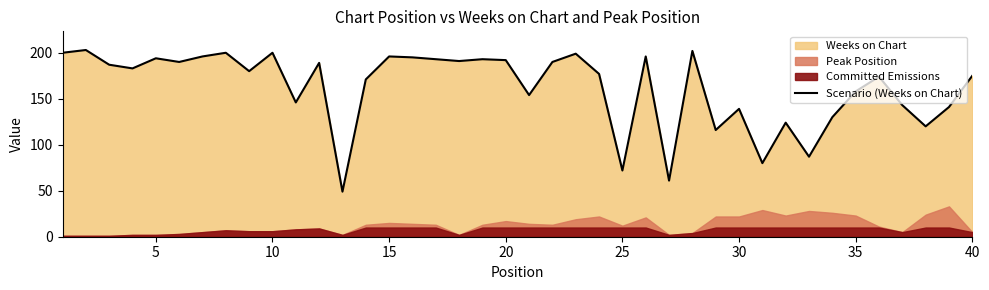

What is the minimum value for Scenario (Weeks on Chart)?

49